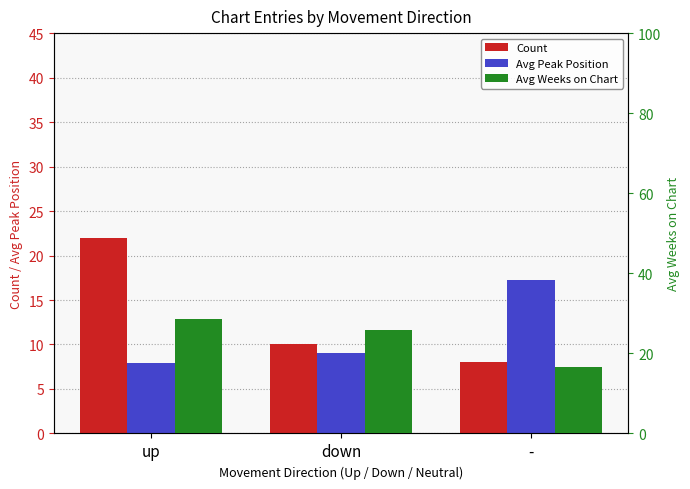

What is the difference between the second highest and minimum values in the Avg Weeks on Chart series?

9.3